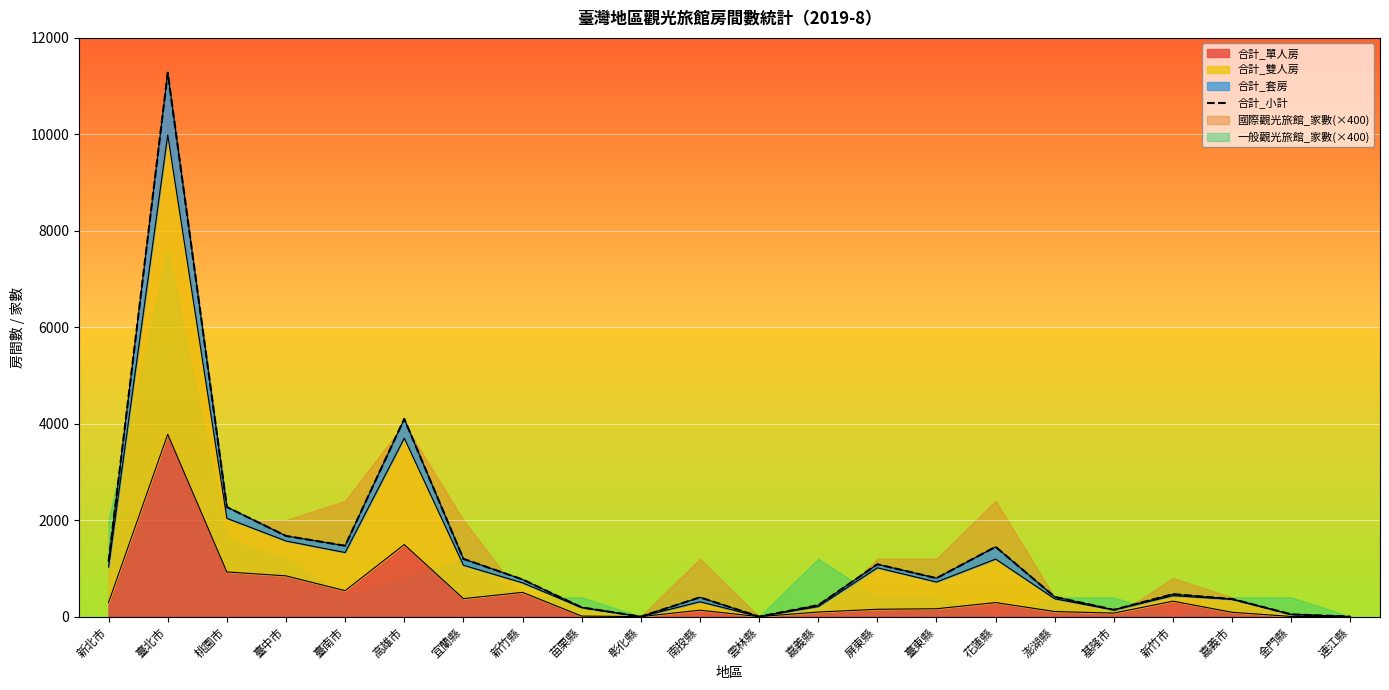

At which category does the chart reach its minimum across all series?

彰化縣